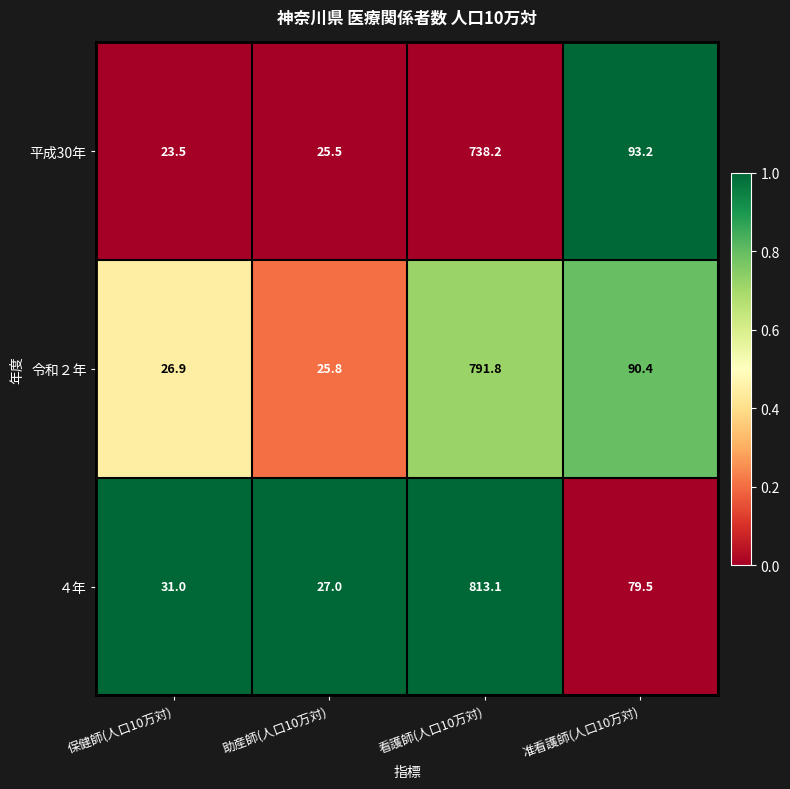

Where is 平成30年 nearest to the value 380?

准看護師(人口10万対)